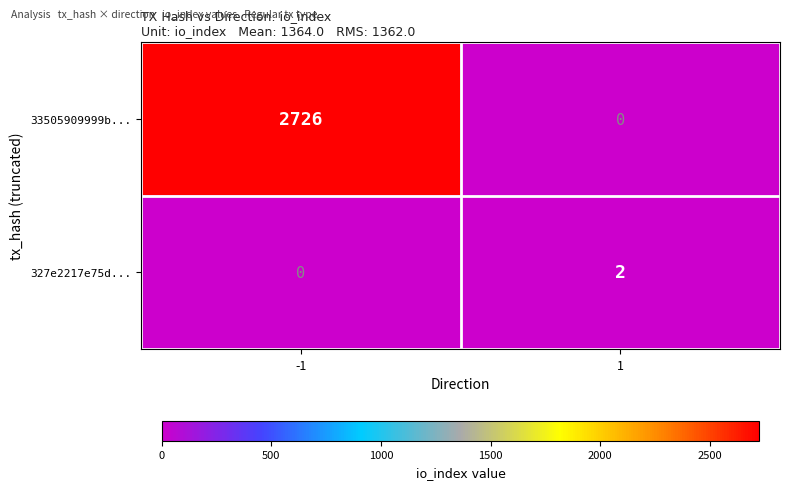

What is the difference between the 33505909999b... values at -1 and 1?

2726